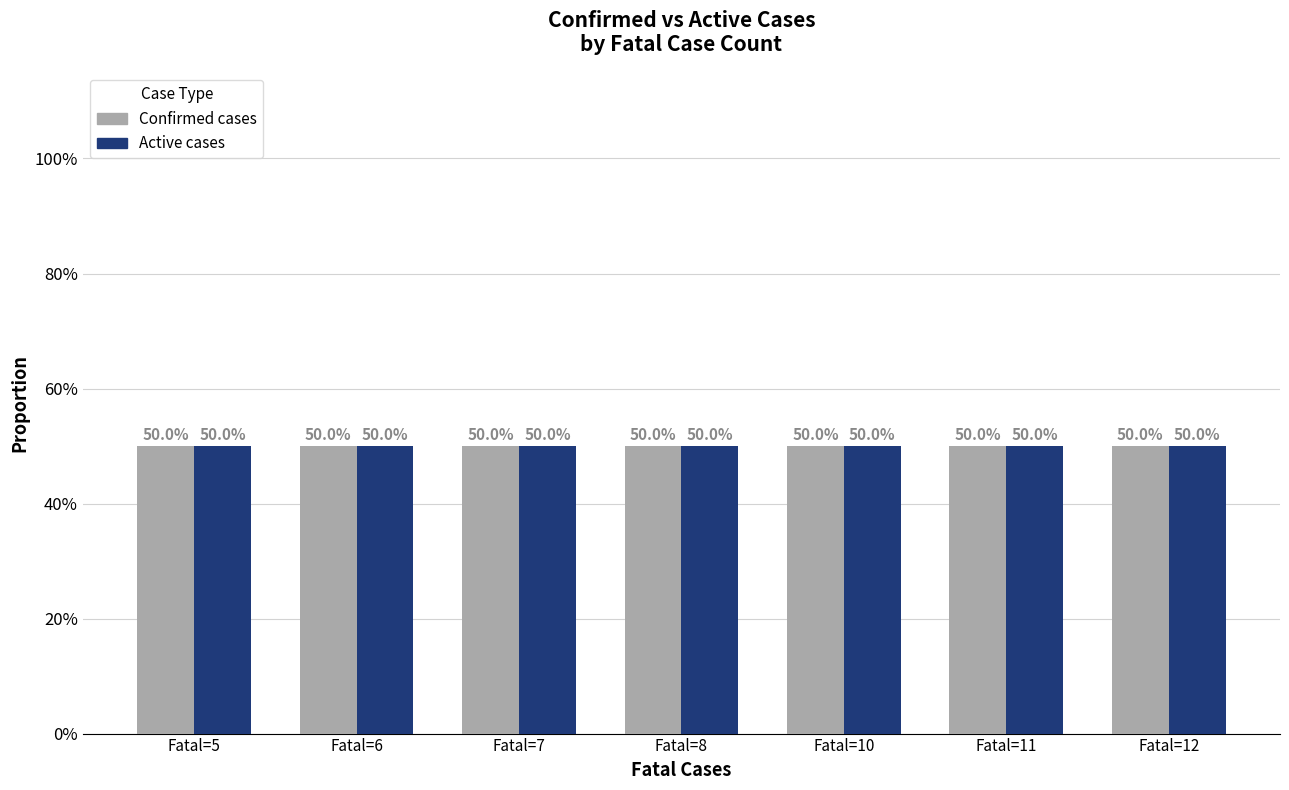

Is it true that Confirmed cases equals 29.2 at Fatal=10?

False